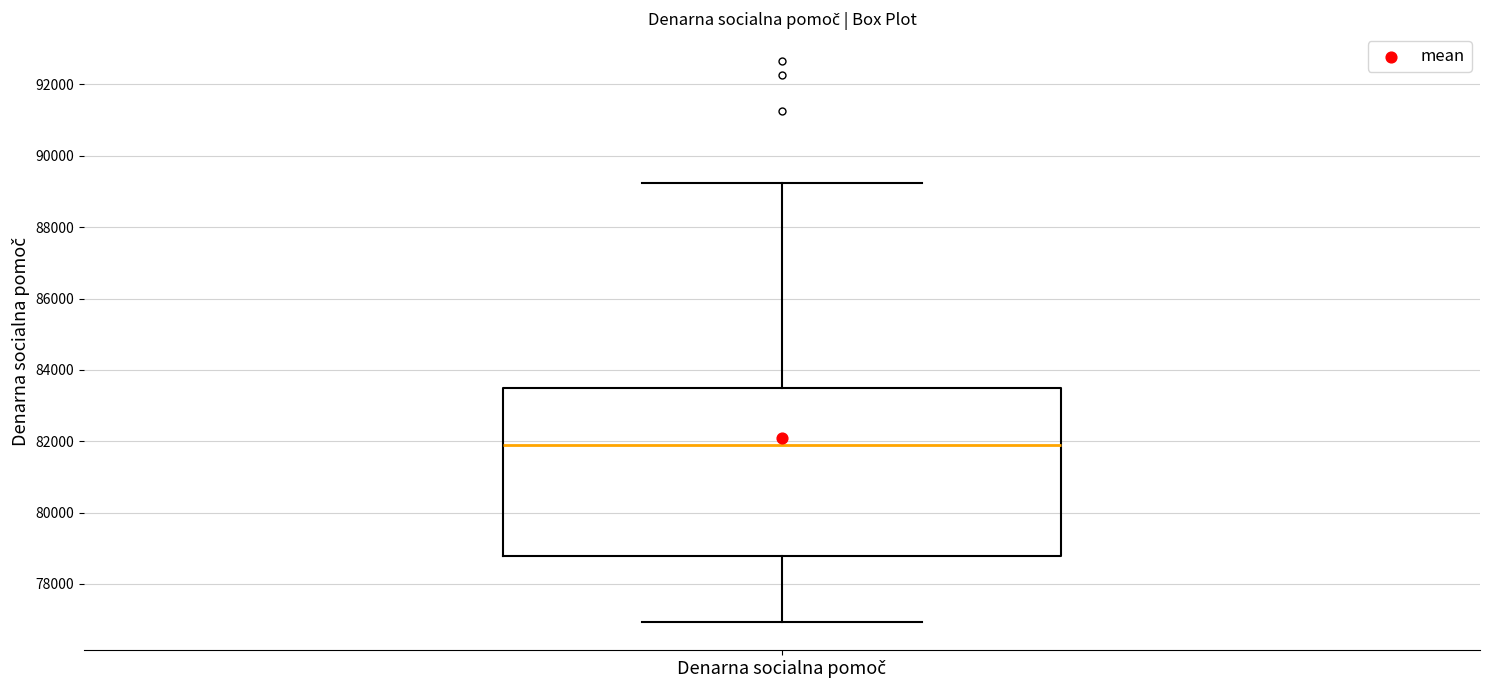

Transcribe this box plot: give where the median line is, the range the box spans, and where the two whiskers end, as read against the y-axis. The values are not printed on the chart, so give them approximately, as read against the axis.

median 81800, box 78800 to 83400, whiskers 77000 to 89200